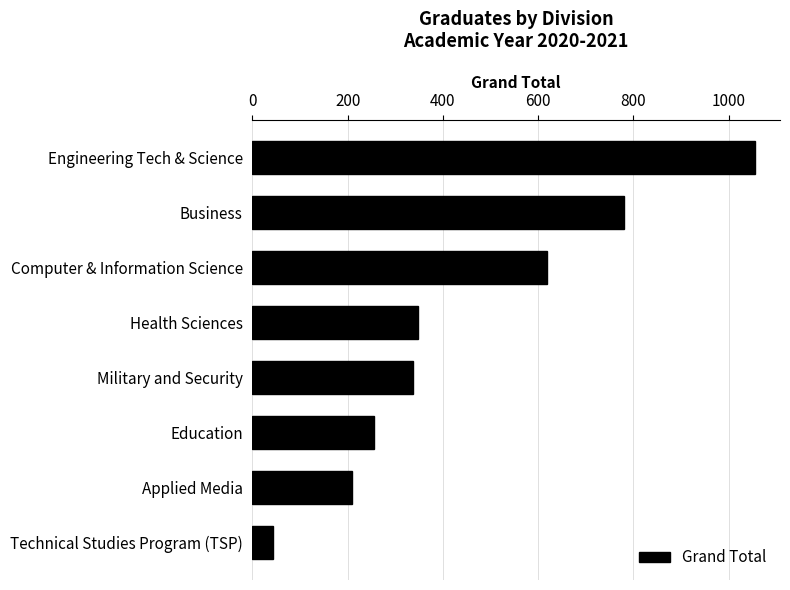

Which label corresponds to the largest value in the chart?

Engineering Tech & Science